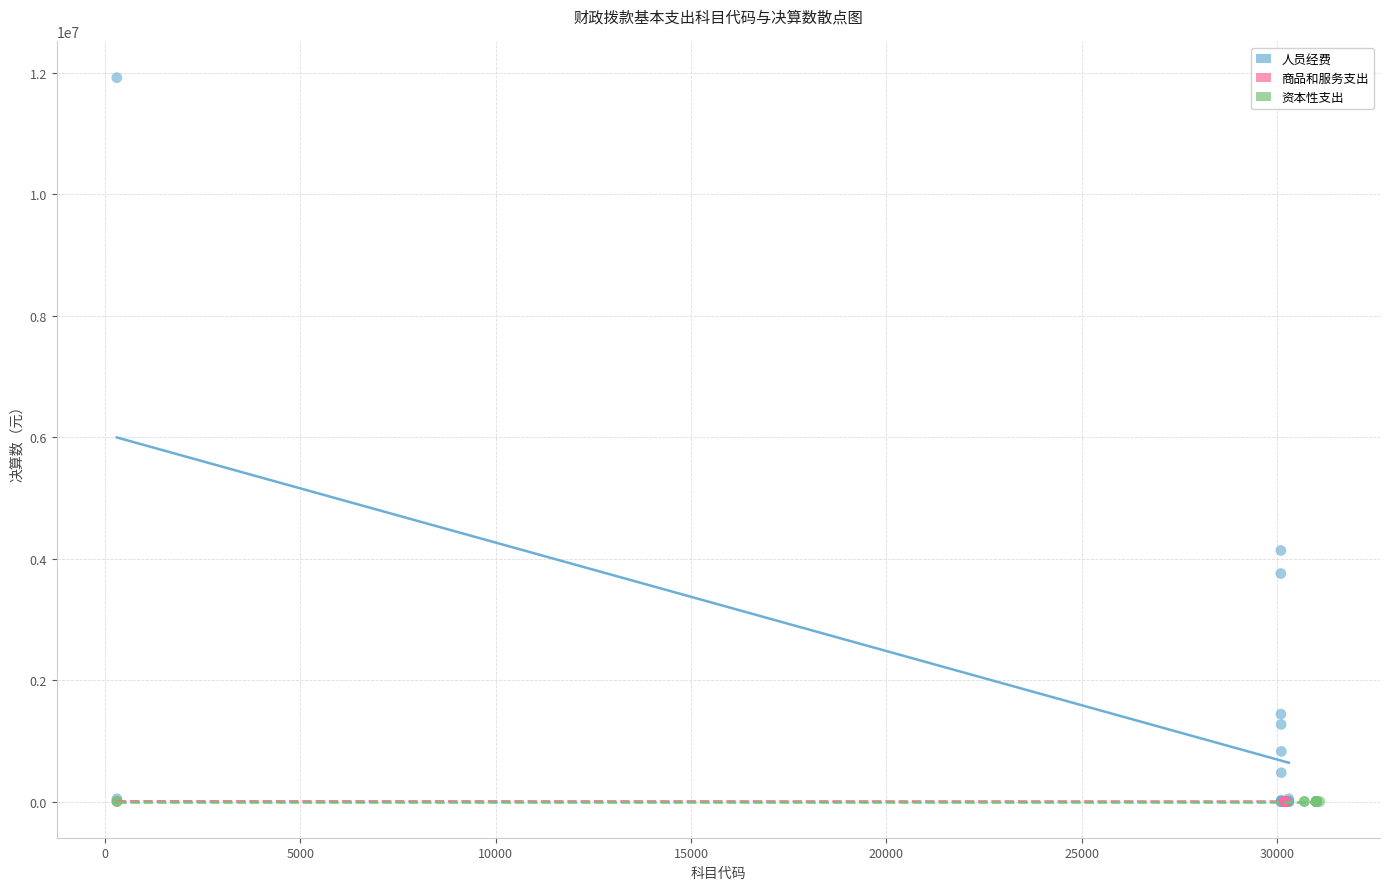

Which series reaches the maximum Y coordinate?

人员经费